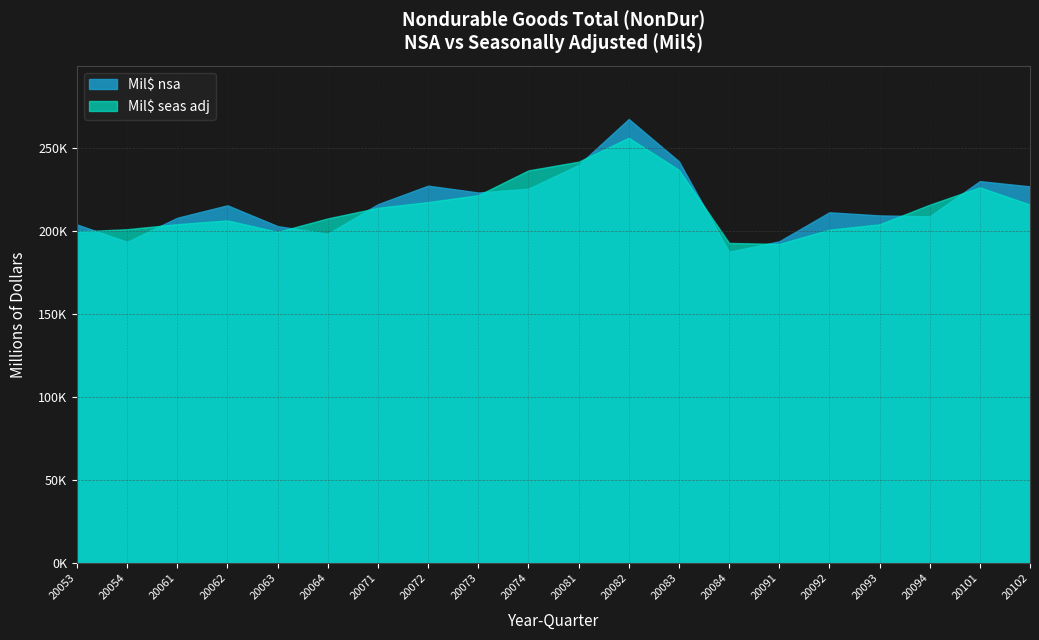

Which series has the widest spread of values?

Mil$ nsa